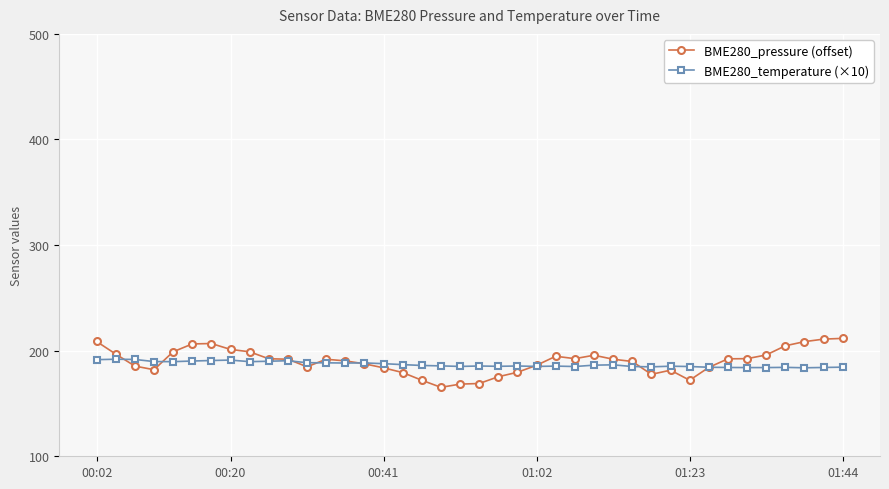

What is the value of the BME280_pressure (offset) point at the 2nd from the left?

196.8